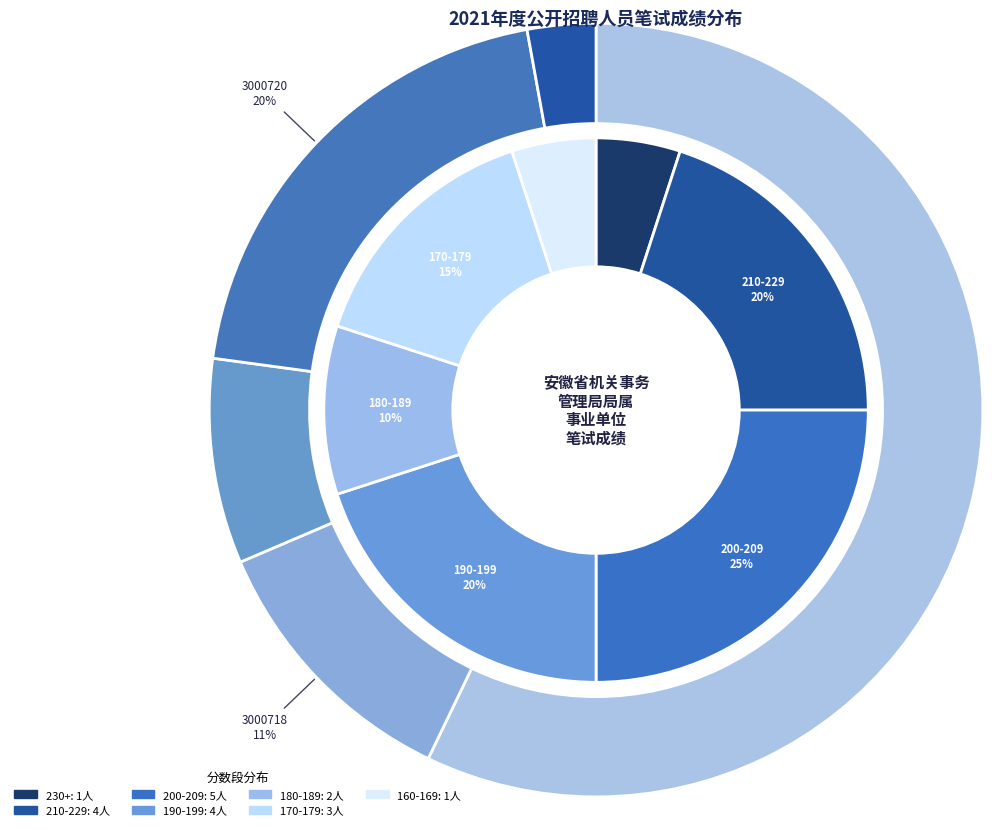

Which category has the smallest portion of the pie?

3000717-120